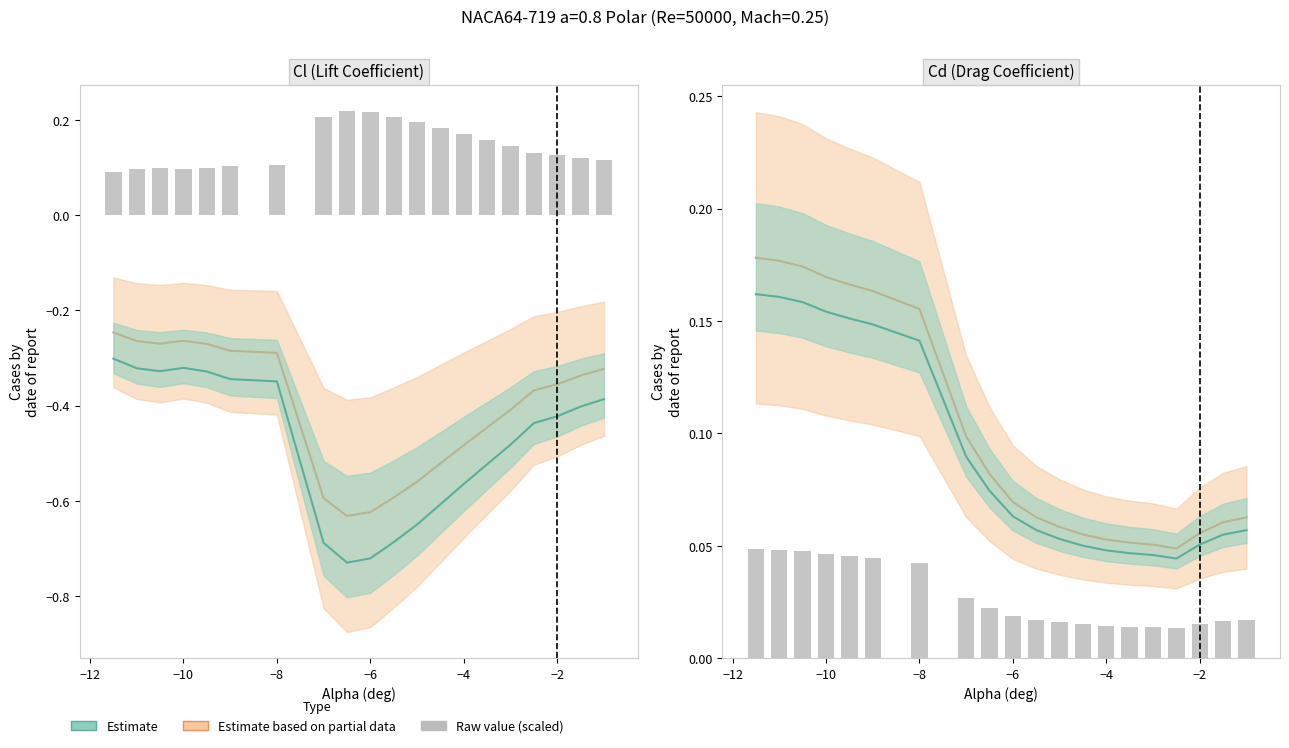

What is the total value across all series at Cd?

0.3